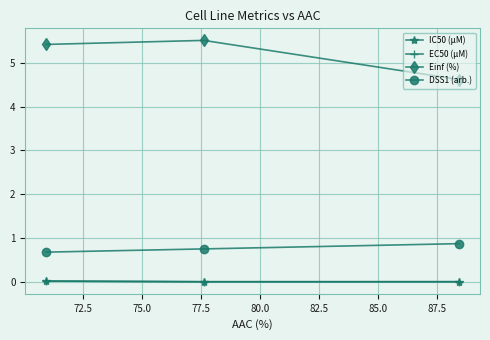

What is the value of the DSS1 (arb.) point at the 2nd from the left?

0.8